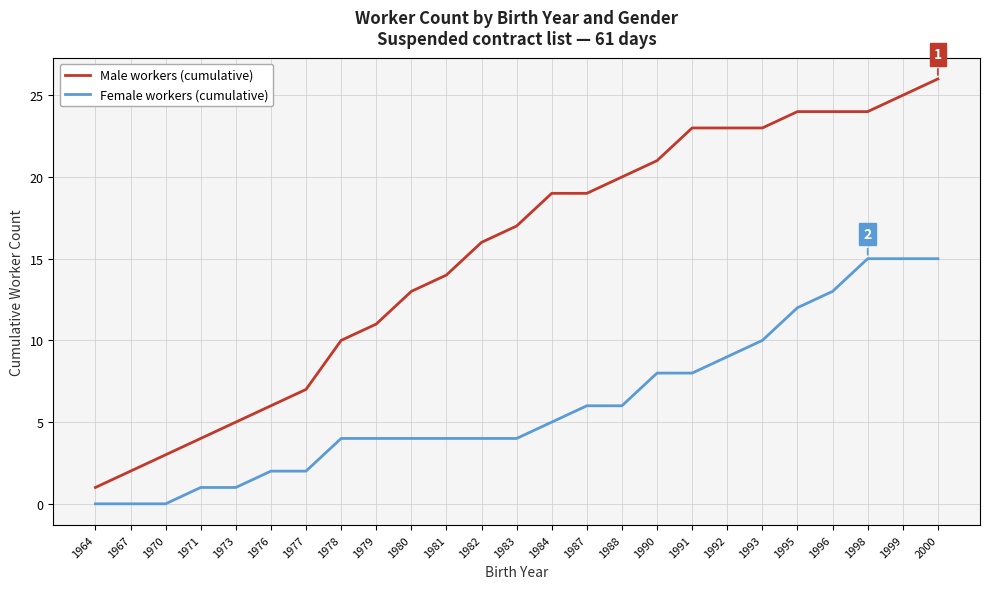

What are all the series names shown in the legend?

Male workers (cumulative), Female workers (cumulative)